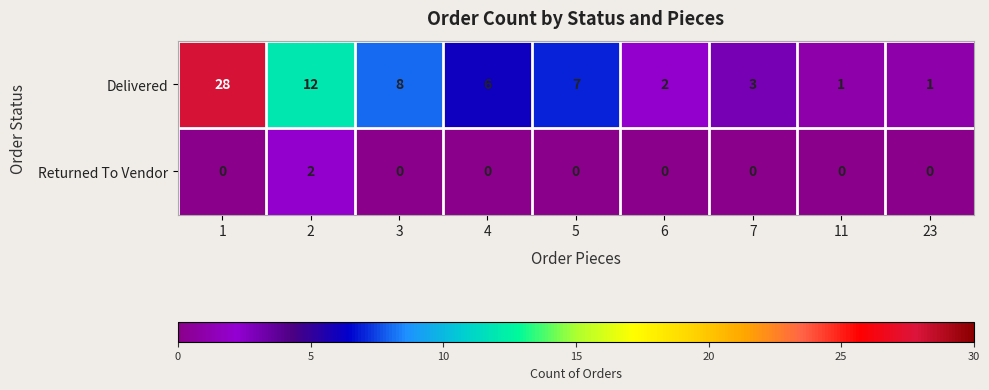

Count the number of categories in the chart.

9